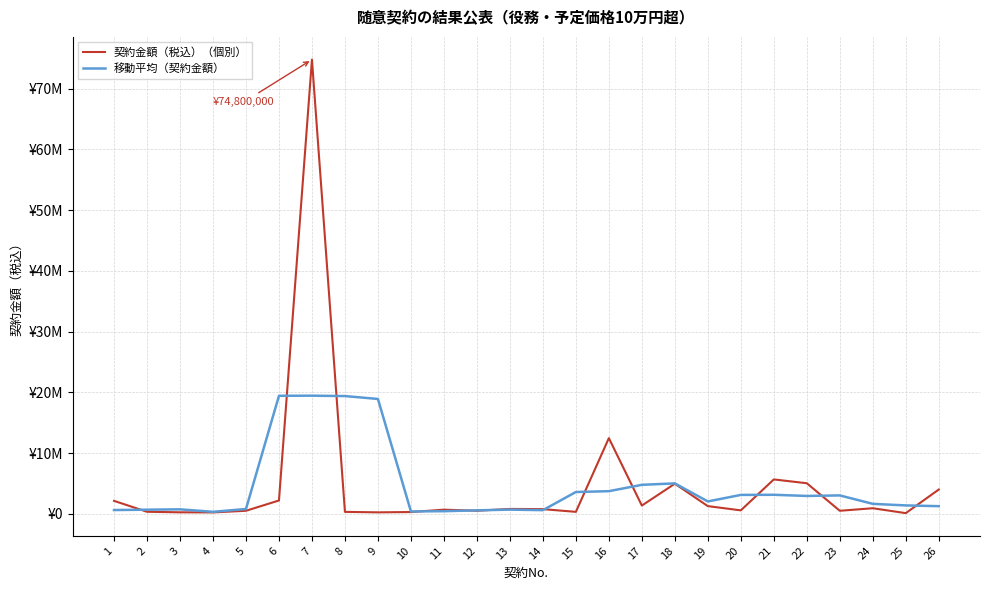

Which series has the largest total across all categories?

契約金額（税込）（個別）